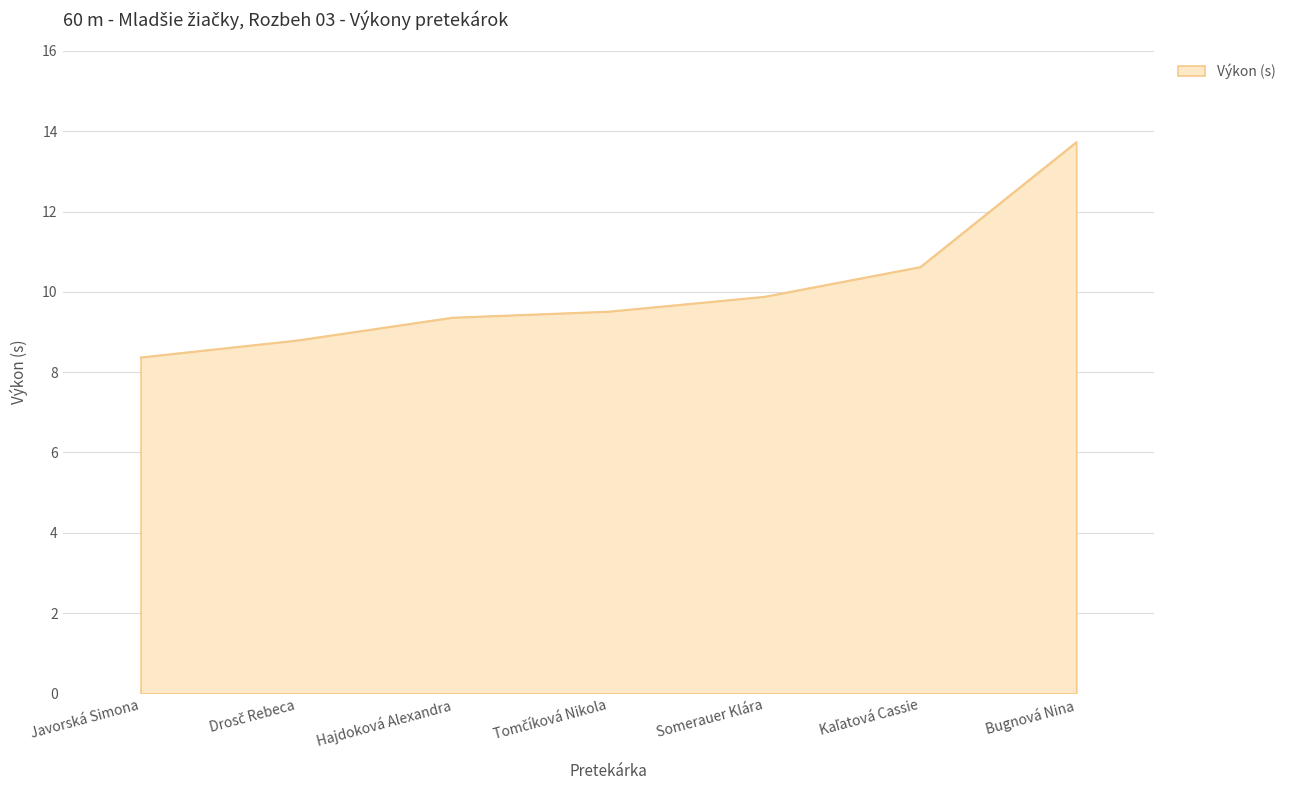

What position from the left is Javorská Simona?

1